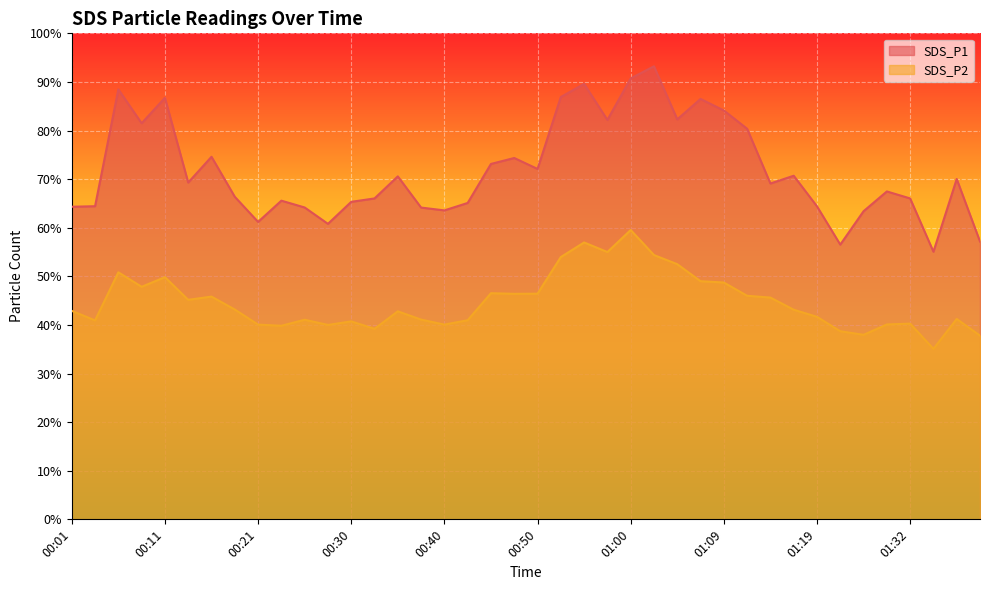

True or false: SDS_P2 and SDS_P1 cross at least once.

False